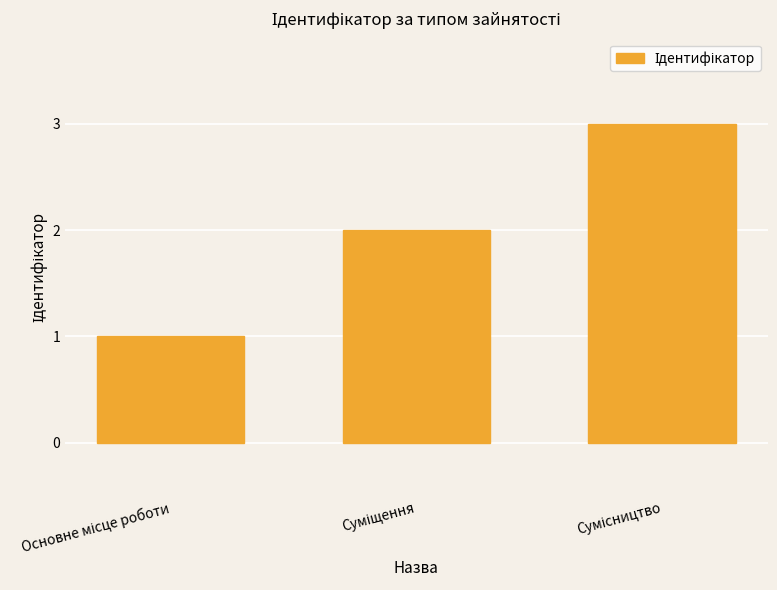

What is the difference between the maximum and minimum values?

2